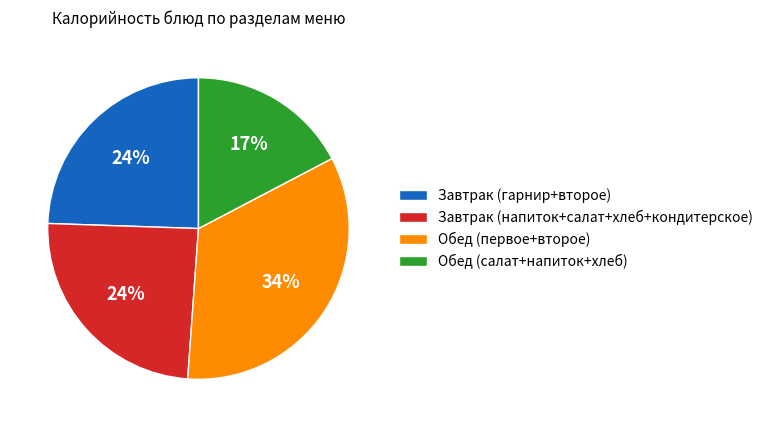

Do Обед (салат+напиток+хлеб) and Завтрак (напиток+салат+хлеб+кондитерское) together represent more than half of the pie?

No